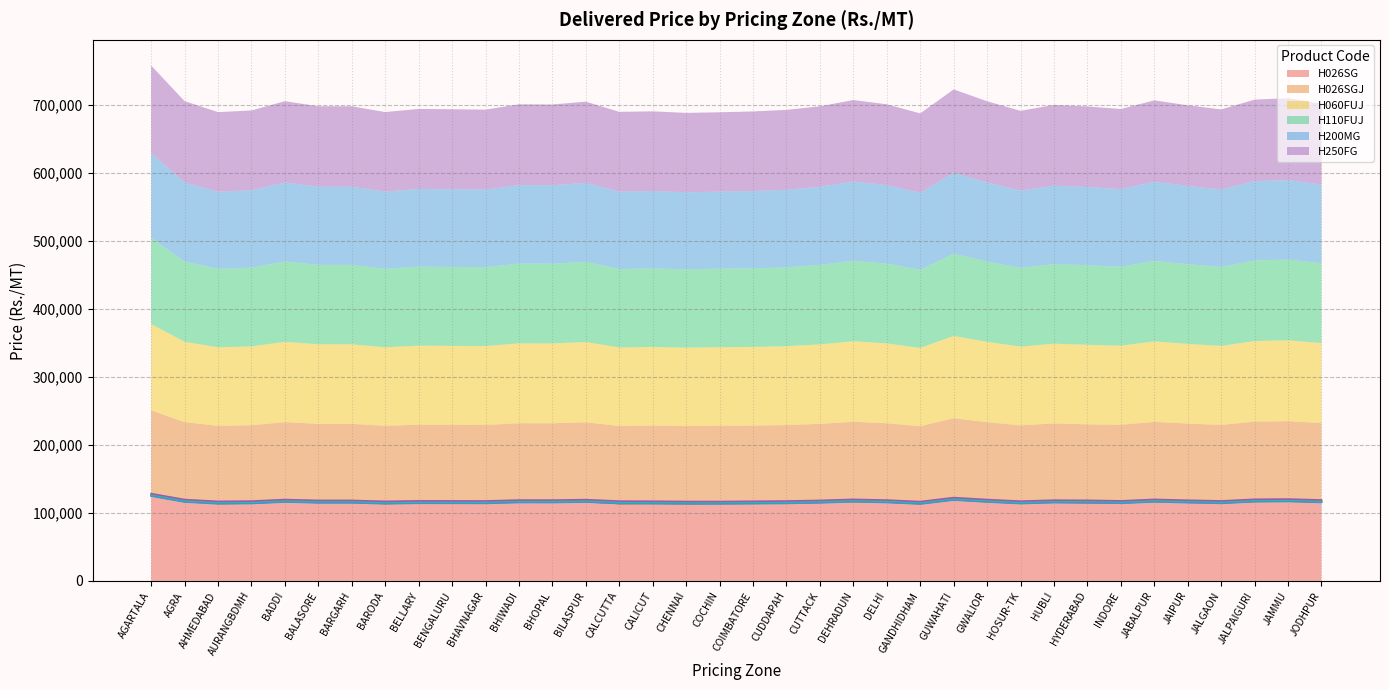

At which category does H026SG reach its first local valley?

AHMEDABAD